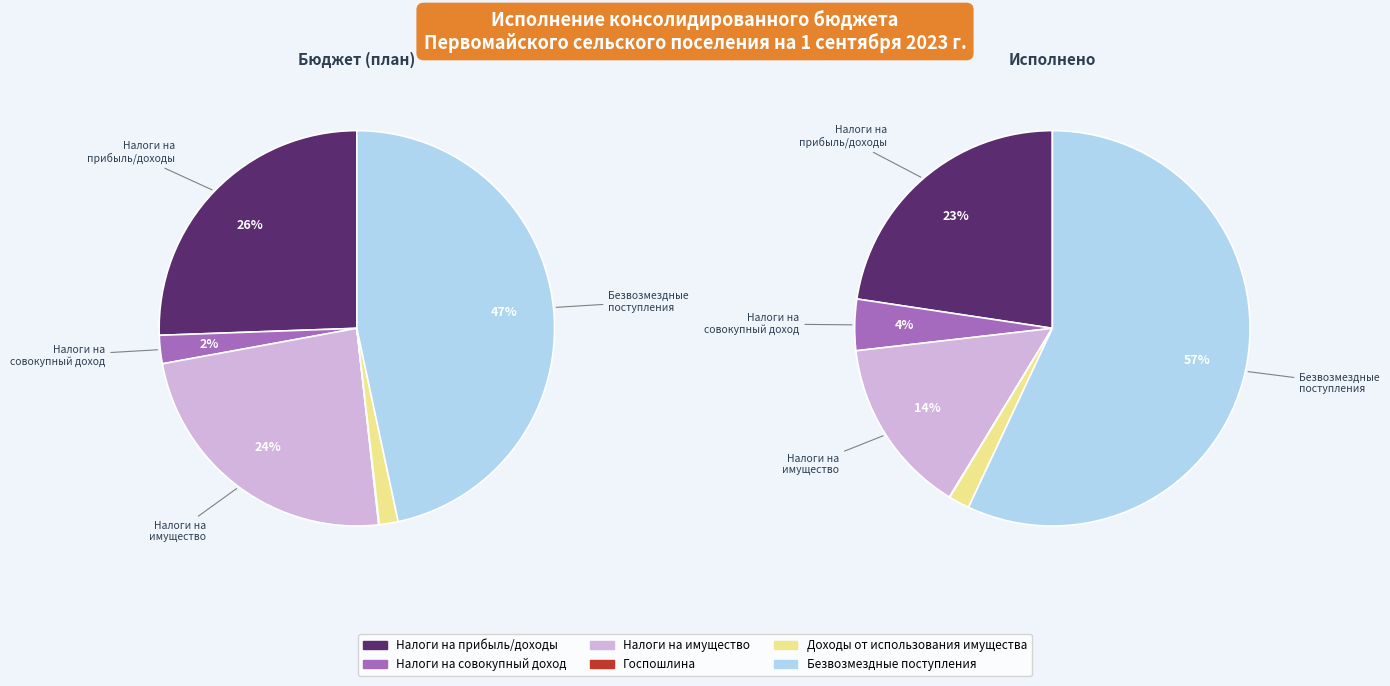

Which has a higher value, НАЛОГИ НА ПРИБЫЛЬ, ДОХОДЫ or ГОСУДАРСТВЕННАЯ ПОШЛИНА?

НАЛОГИ НА ПРИБЫЛЬ, ДОХОДЫ